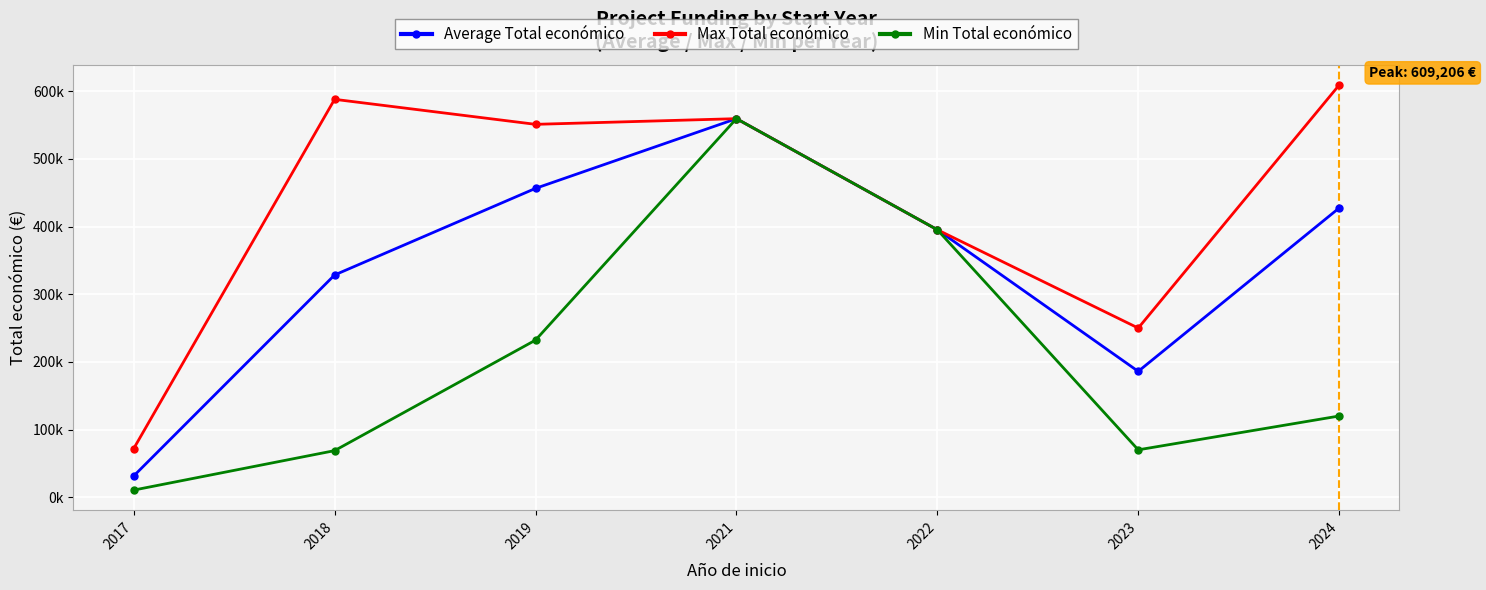

What is the greatest value displayed?

609206.0